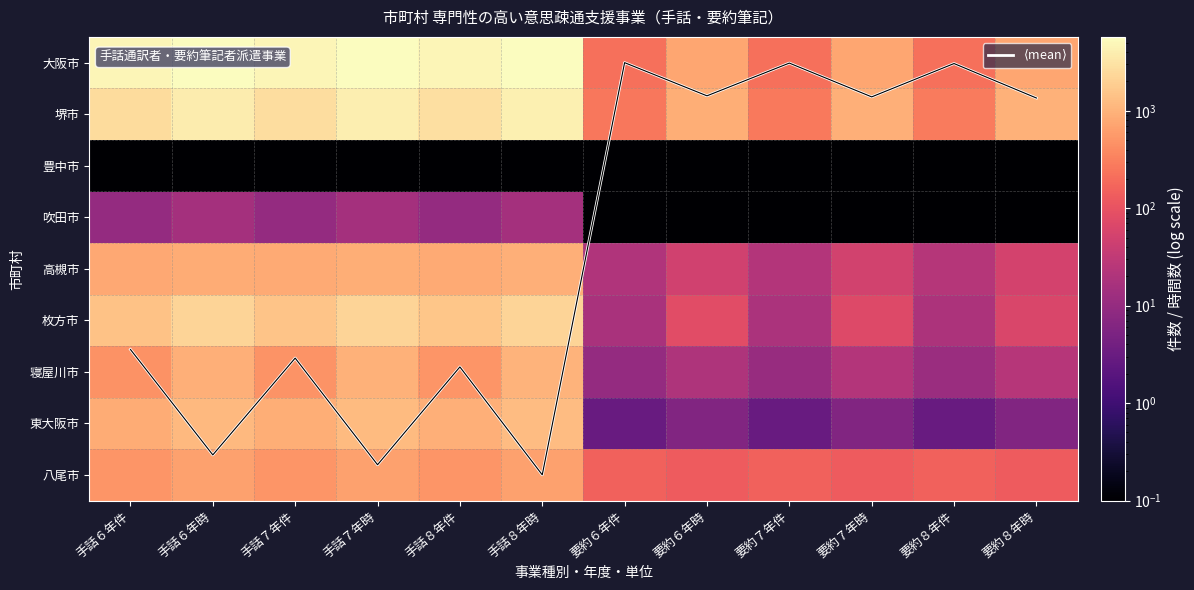

At how many categories does at least one series exceed 2887?

6